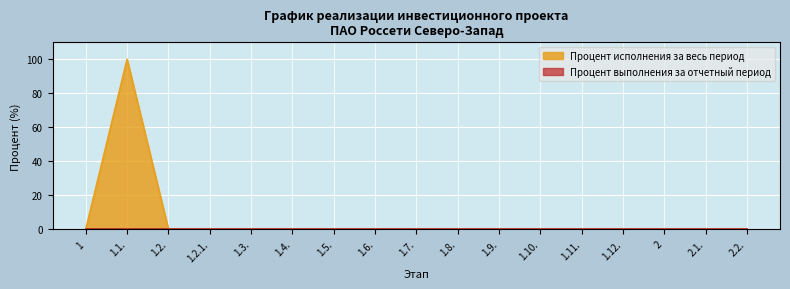

At which category does the data reach its first local peak?

1.1.